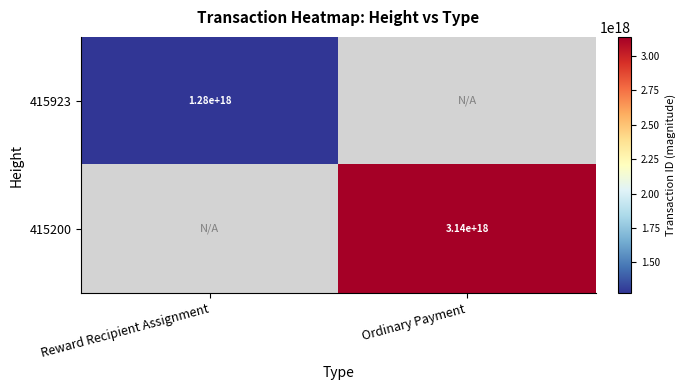

Is it true that 415923 equals 275043915695004832 at Reward Recipient Assignment?

False